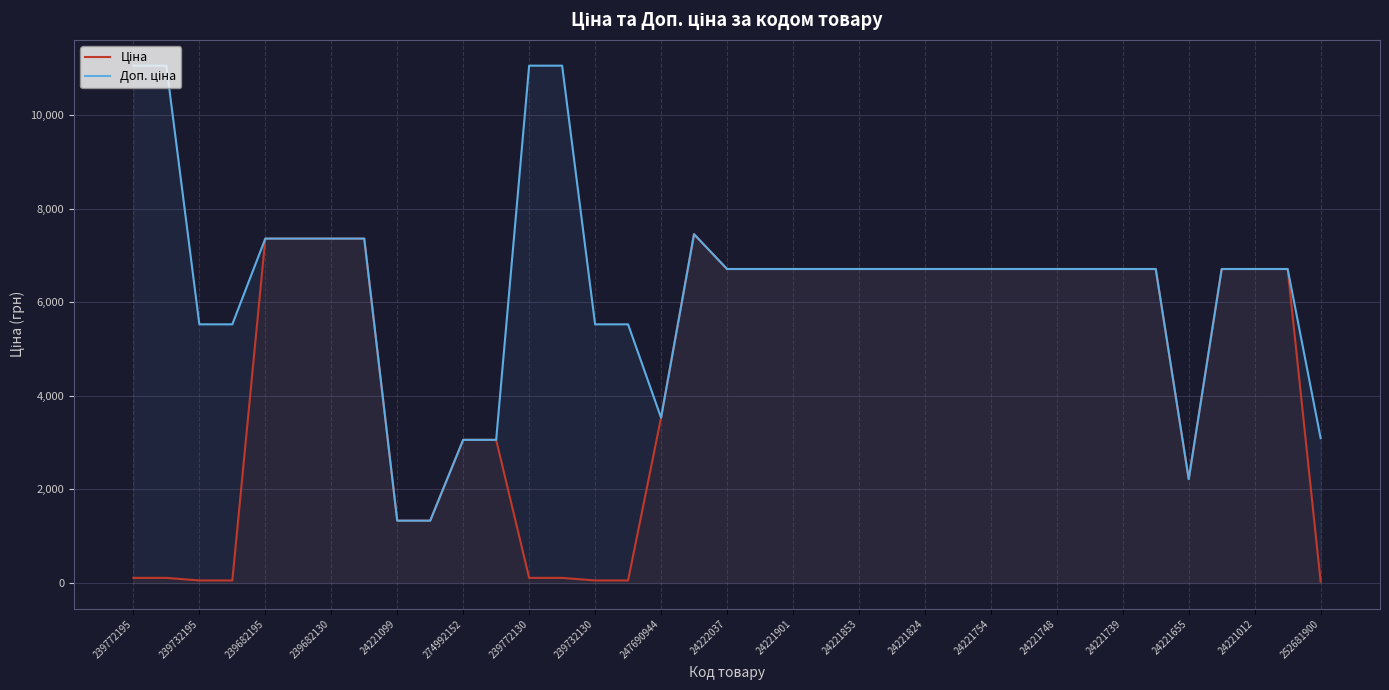

What is the highest value of the Ціна series?

7453.8